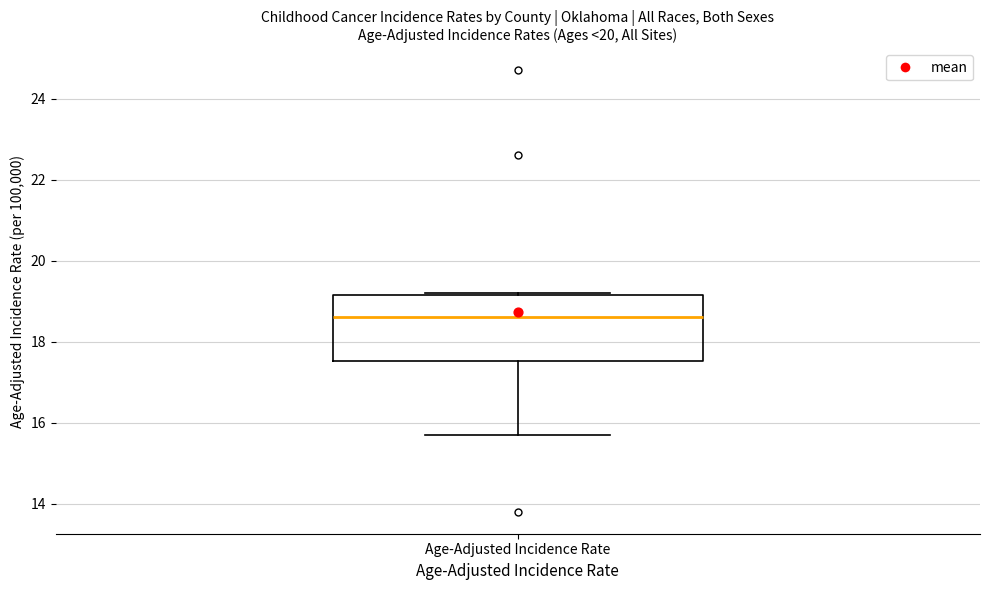

Transcribe this box plot: give where the median line is, the range the box spans, and where the two whiskers end, as read against the y-axis. The values are not printed on the chart, so give them approximately, as read against the axis.

median 18.6, box 17.6 to 19.2, whiskers 15.8 to 19.2